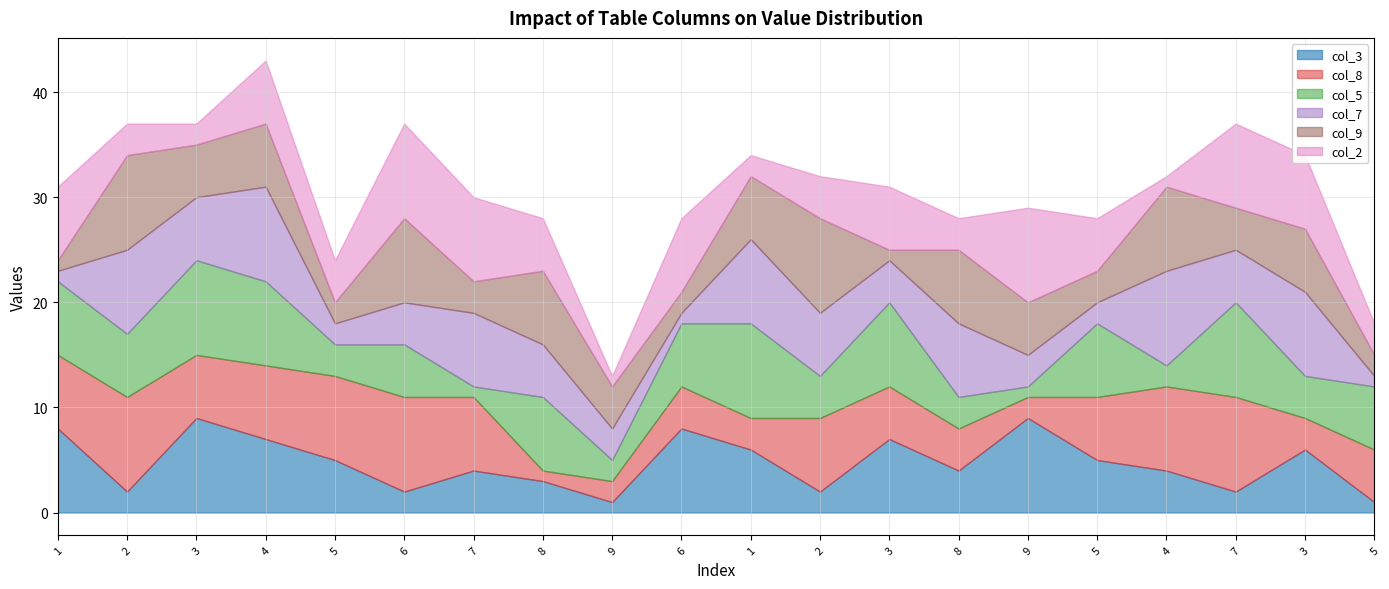

Where does the col_8 series first go above 6?

1